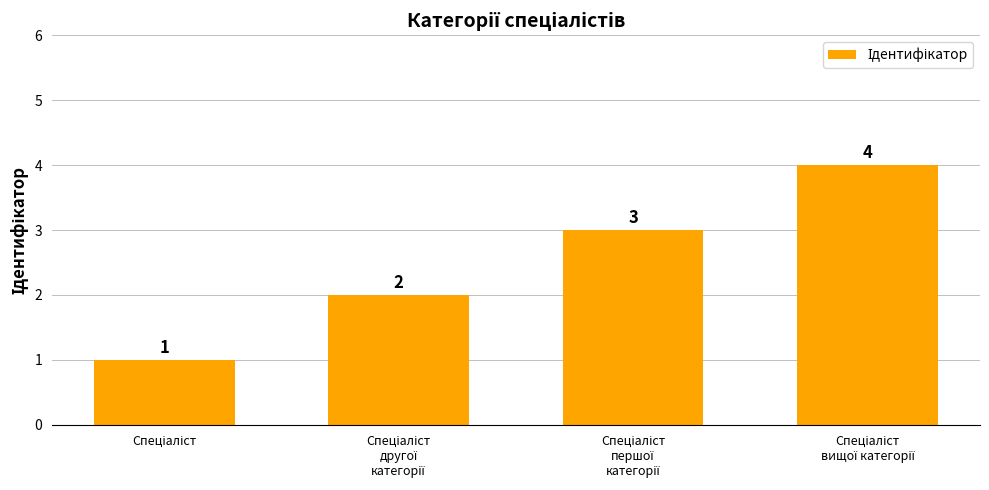

What is the greatest value displayed?

4